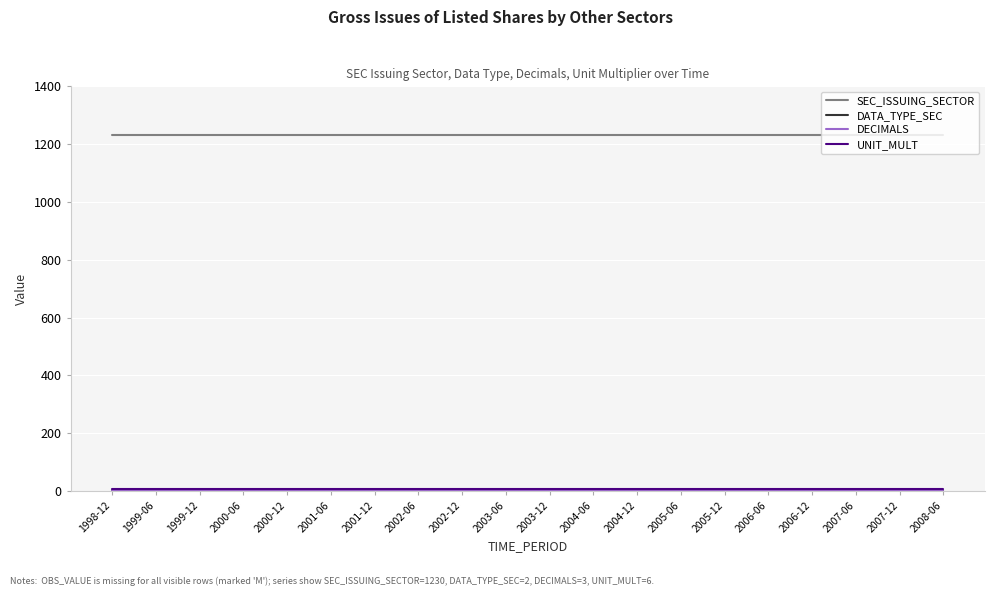

How many lines are shown in the chart?

4